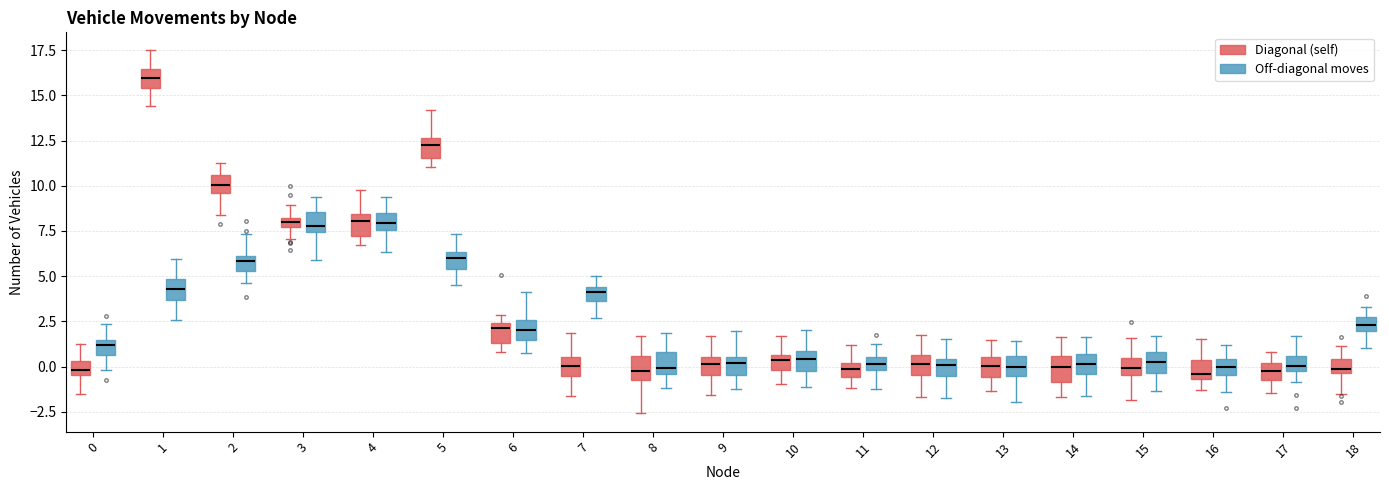

Where is the upper edge of the box for 17 (Off-diagonal moves) on the y-axis? The values are not printed on the chart, so give them approximately, as read against the axis.

0.5